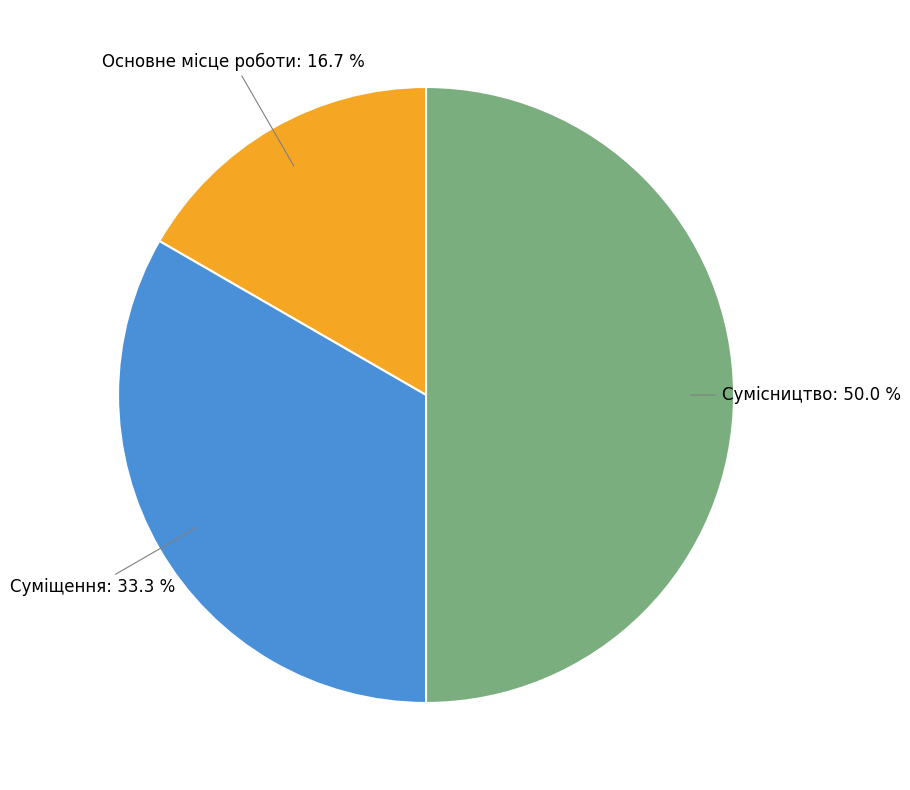

Is Основне місце роботи the majority of the pie?

No